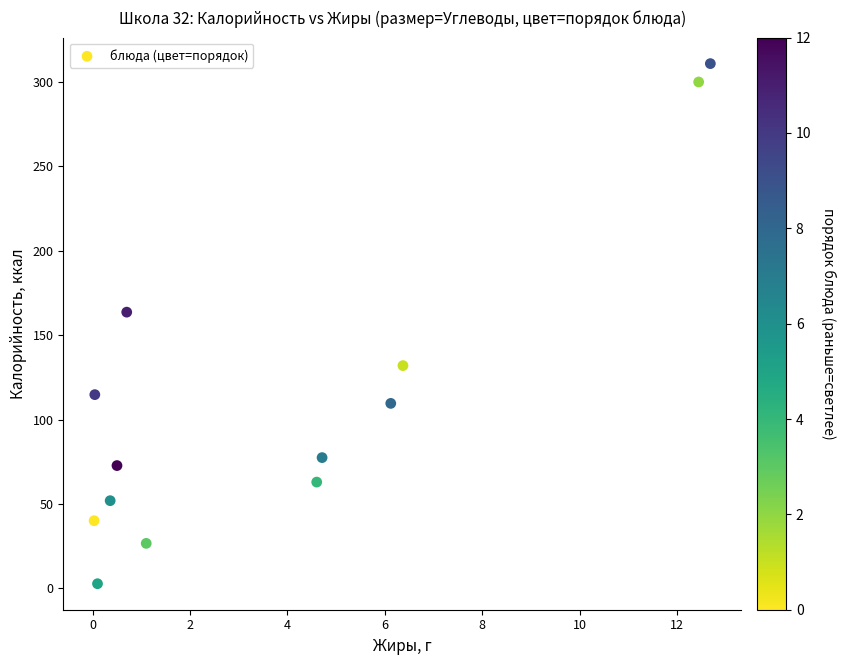

What is the range of X values (max minus min)?

12.7